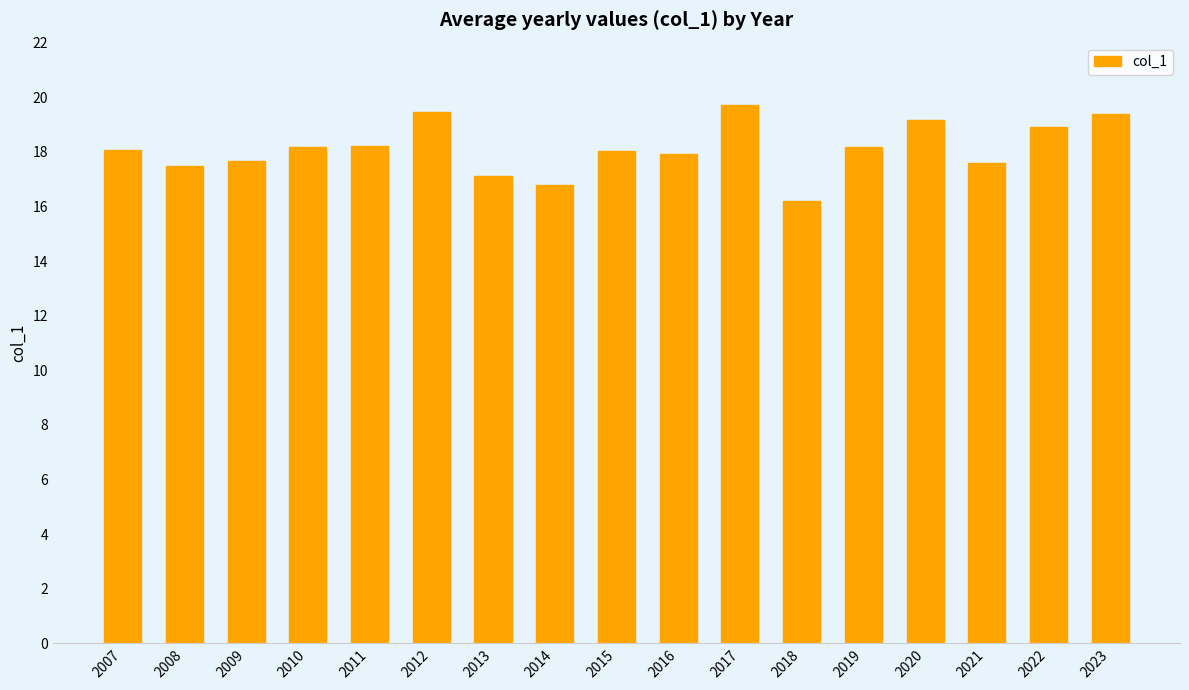

What is the value of the 4th bar from the left?

18.2